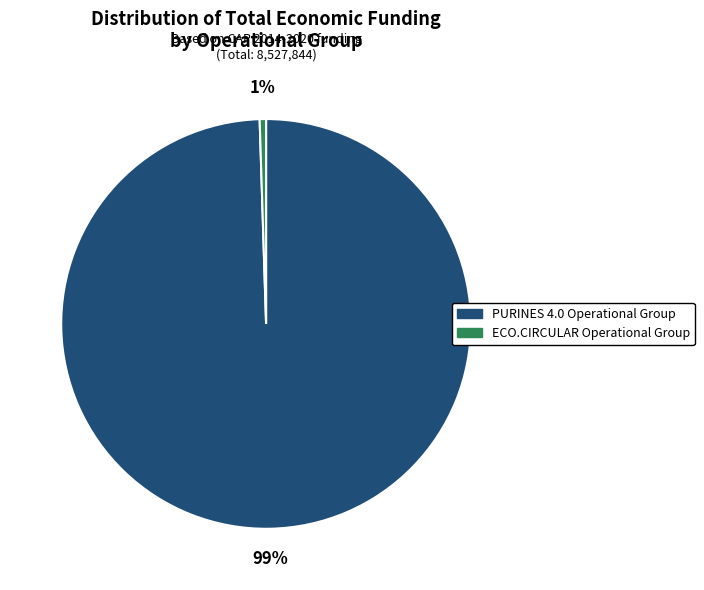

Which slice represents more than half of the pie?

PURINES 4.0 Operational Group